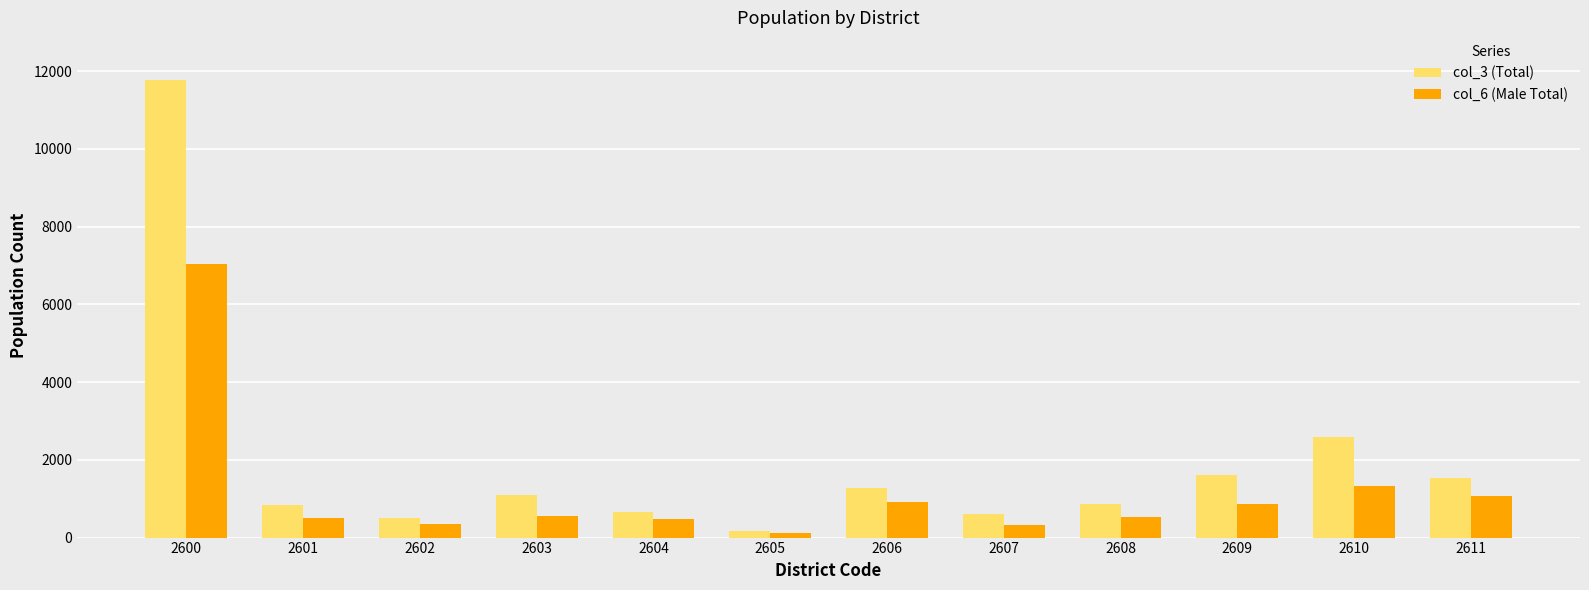

List the series in order of their overall mean, lowest first.

col_6 (Male Total), col_3 (Total)